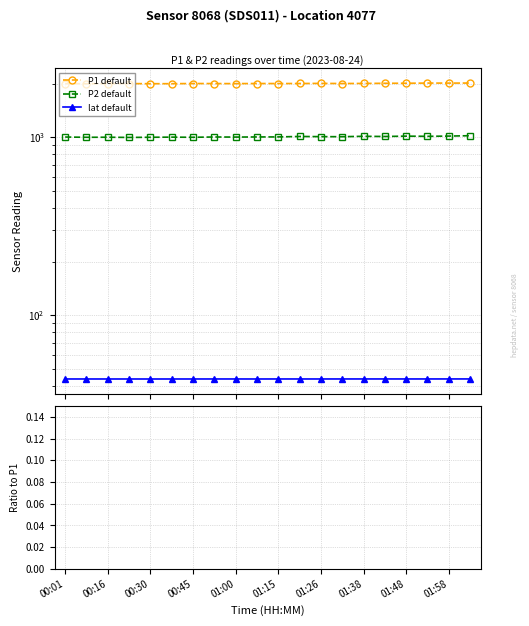

What value does the P2/P1 ×100 series have at 01:00?

50.0